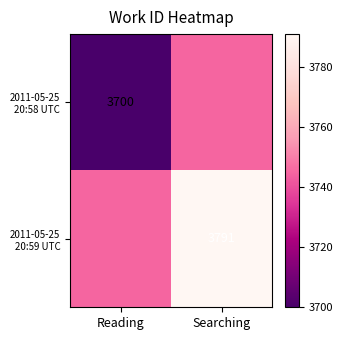

The value of 2011-05-25 20:59 UTC at Reading is 2358. True or false?

False